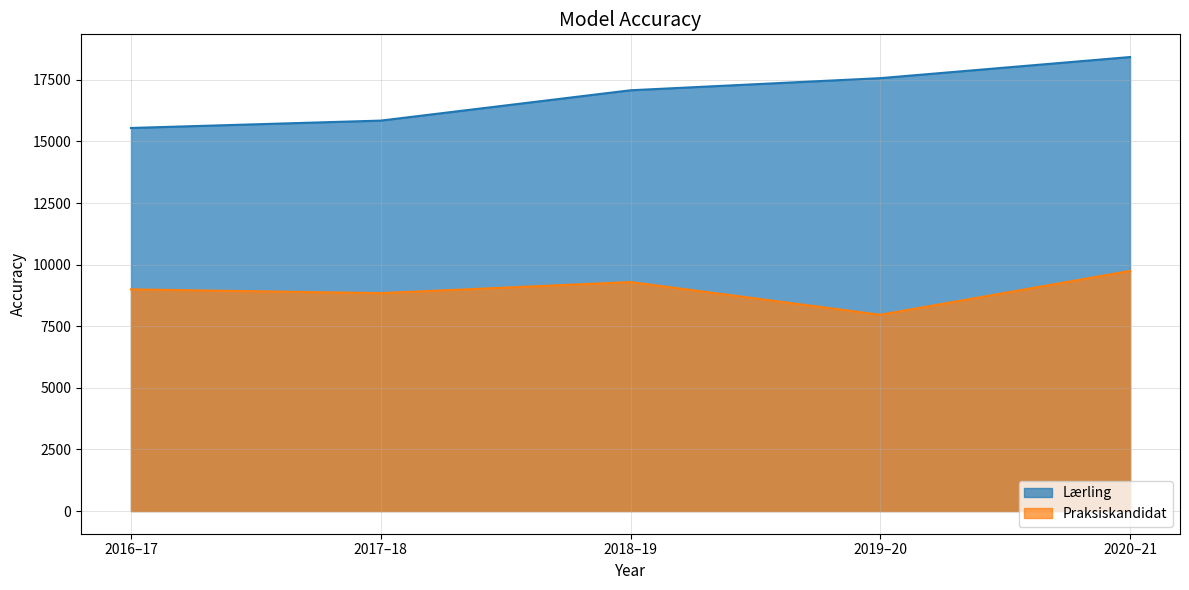

How many categories are shown in the chart?

5